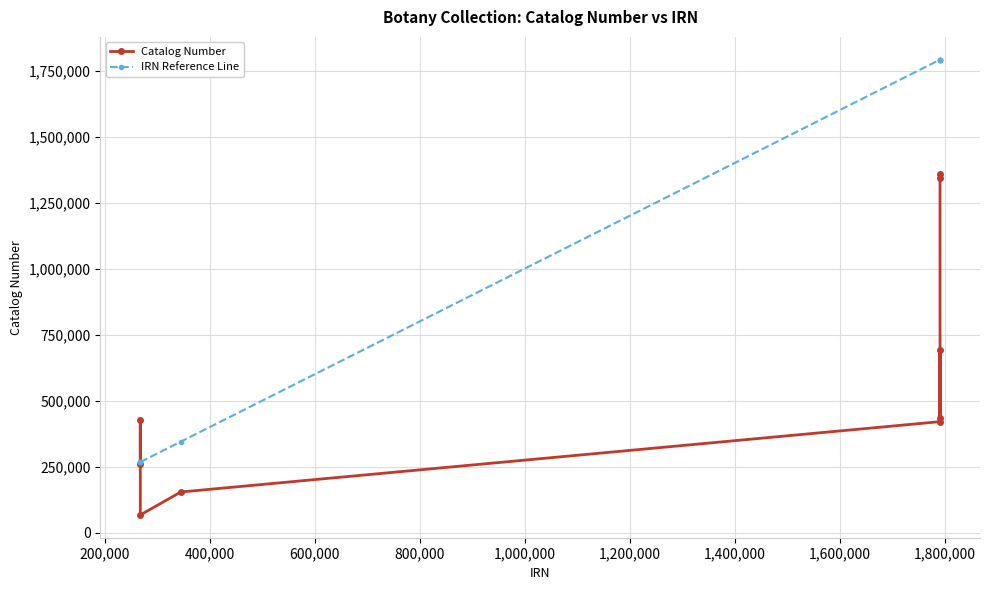

What is the lowest value of the Catalog Number series?

67707